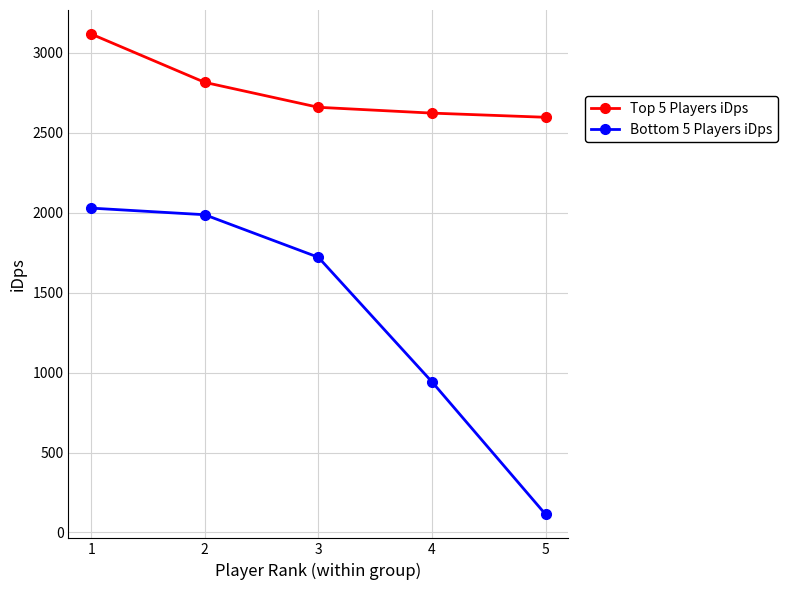

True or false: Bottom 5 Players iDps and Top 5 Players iDps cross at least once.

False